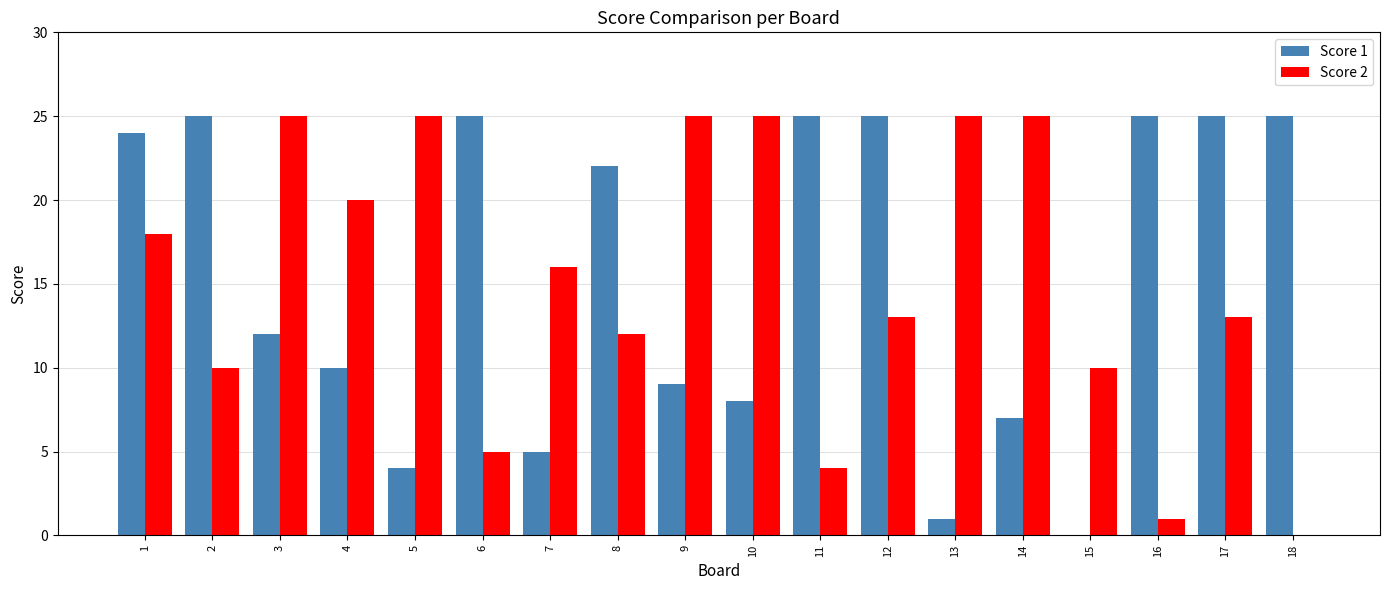

True or false: Score 1 has a value of 13 at 10.

False